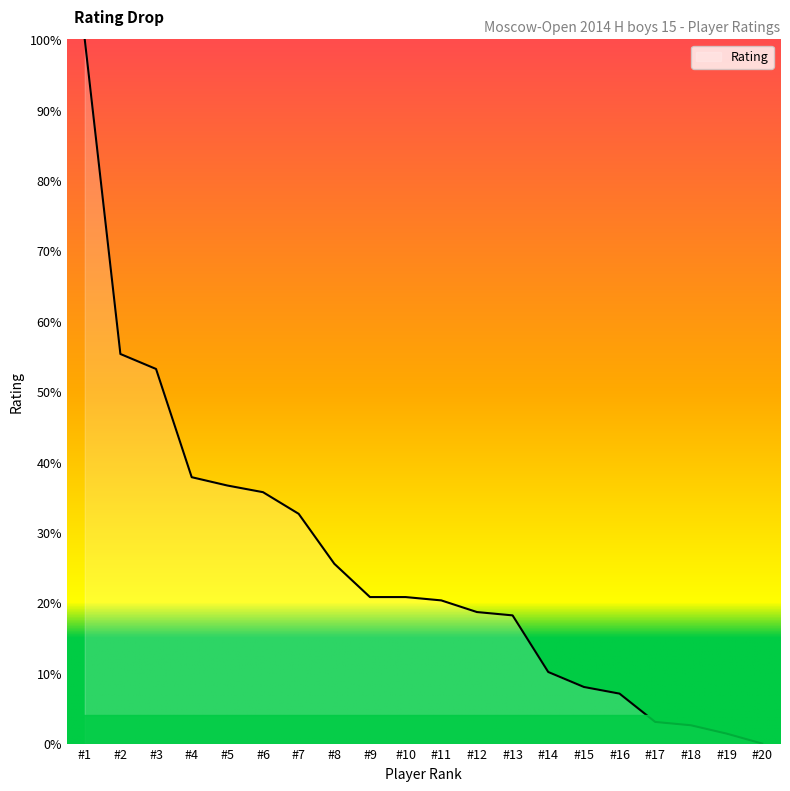

At which category does the chart reach its minimum across all series?

#20